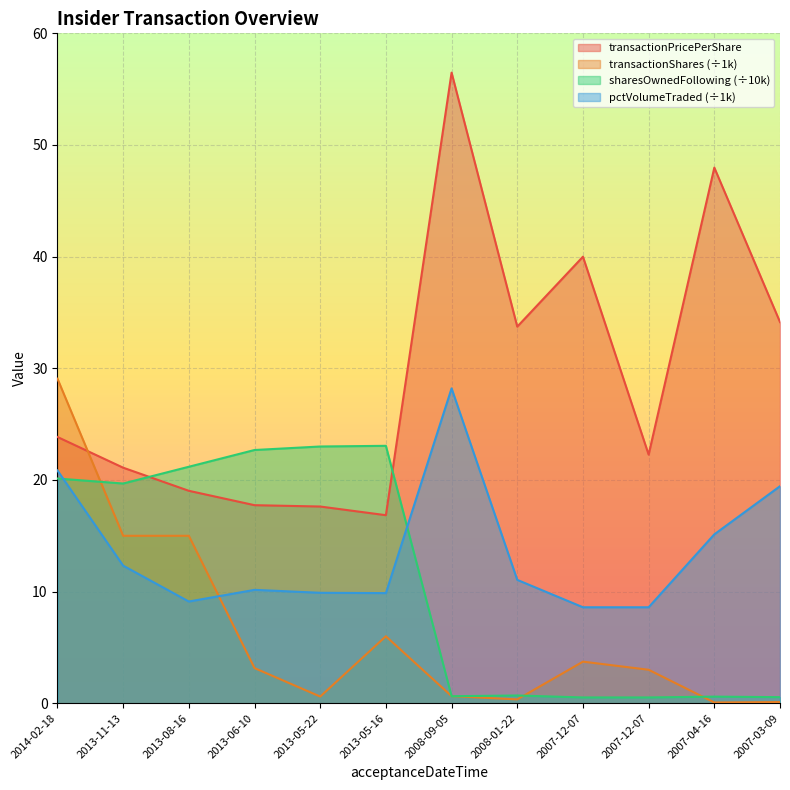

What is the value of the transactionShares point at the 11th from the left?

0.1